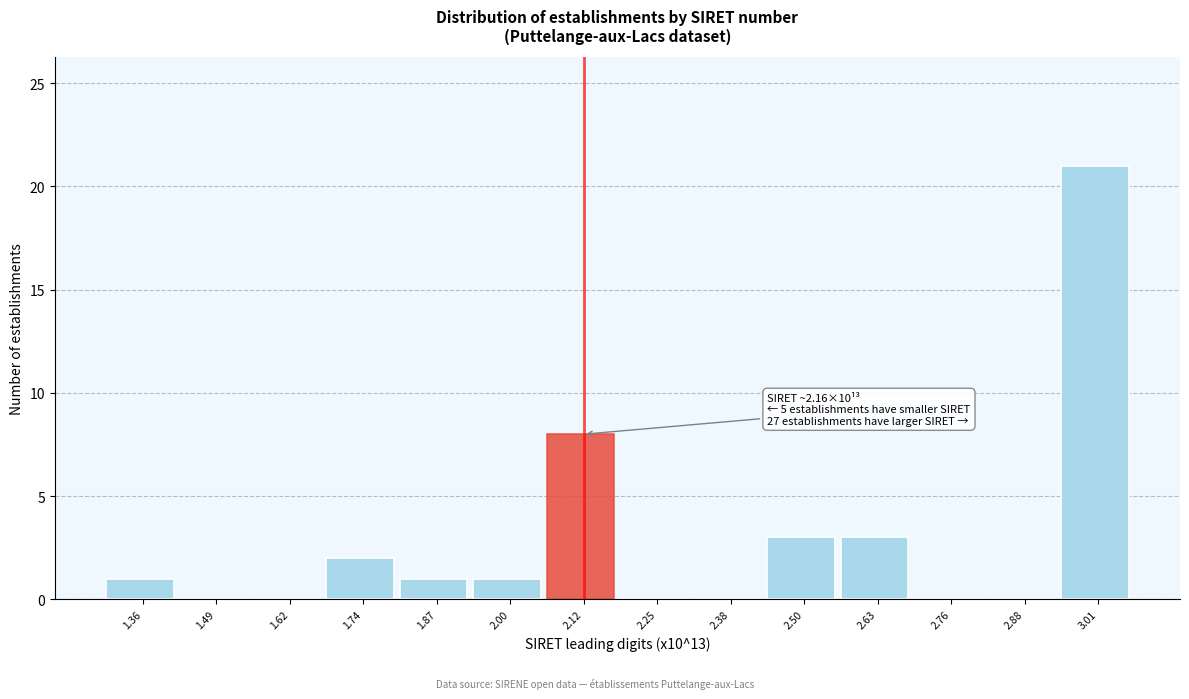

Which range on the x-axis has the tallest bar?

2.94 to 3.08